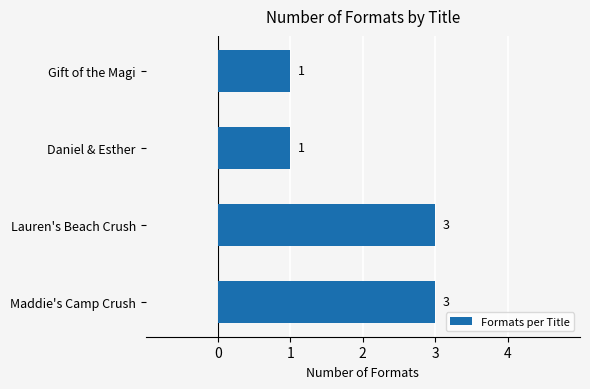

Approximately how many times larger is the value at Maddie's Camp Crush compared to Daniel & Esther?

3.0